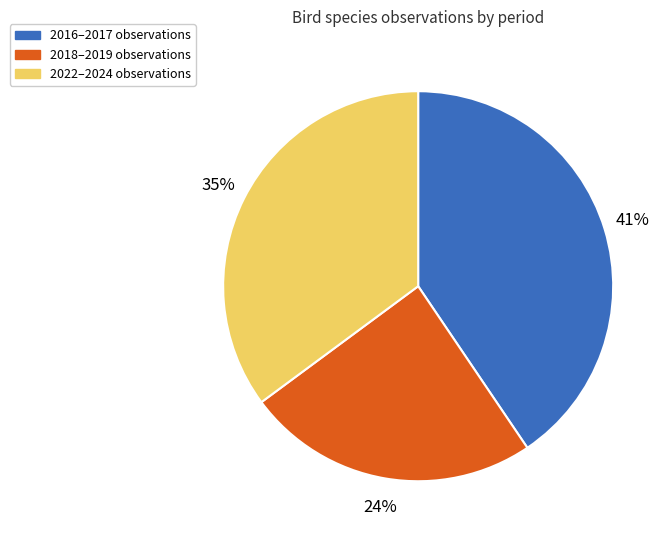

To the nearest percent, what is the average slice percentage?

33%